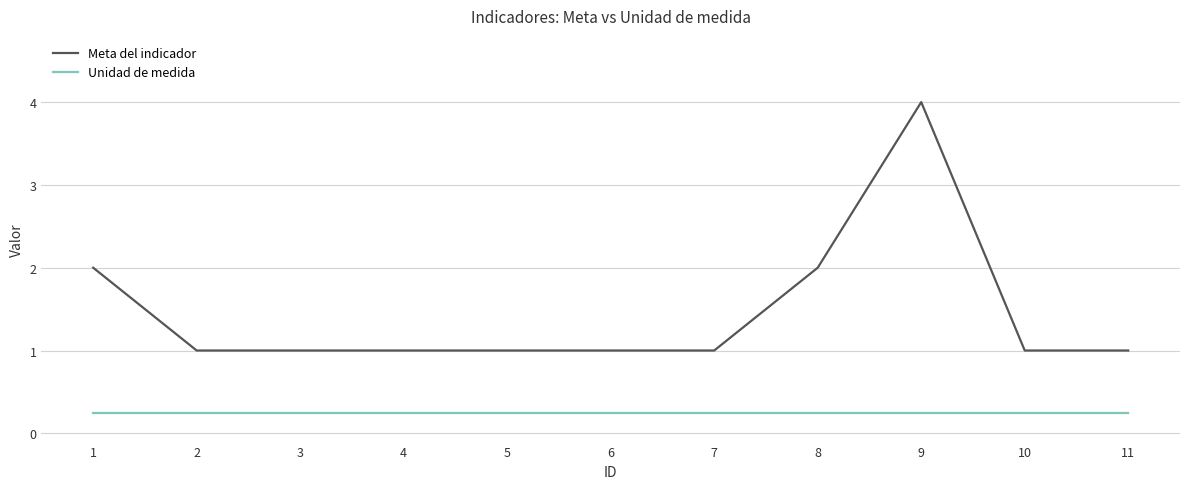

Which series changed the most between 1 and 3?

Meta del indicador